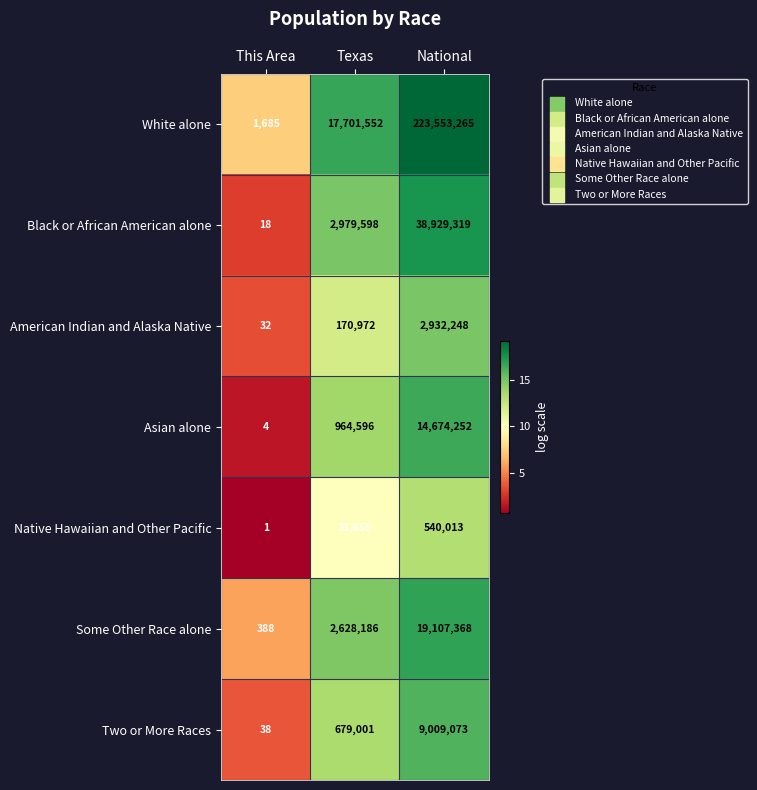

Count the number of data series in this chart.

7